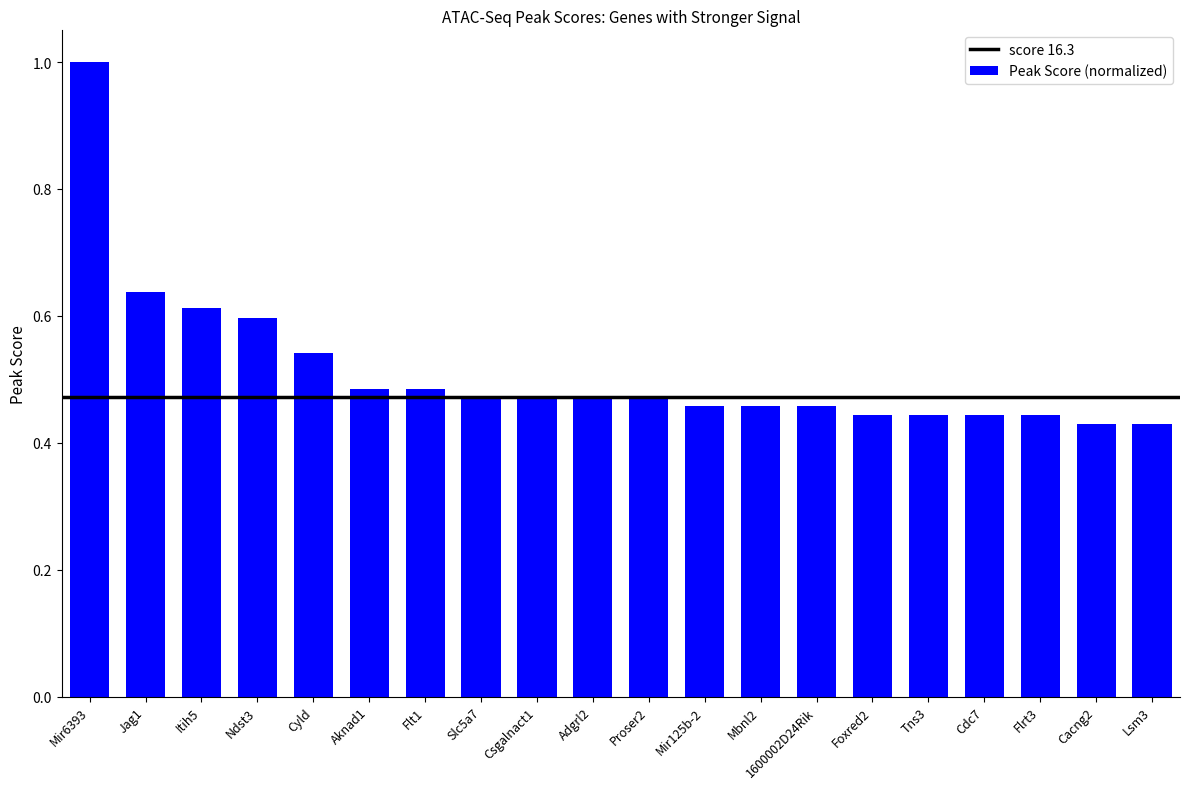

Which category has the highest value across all series?

Mir6393